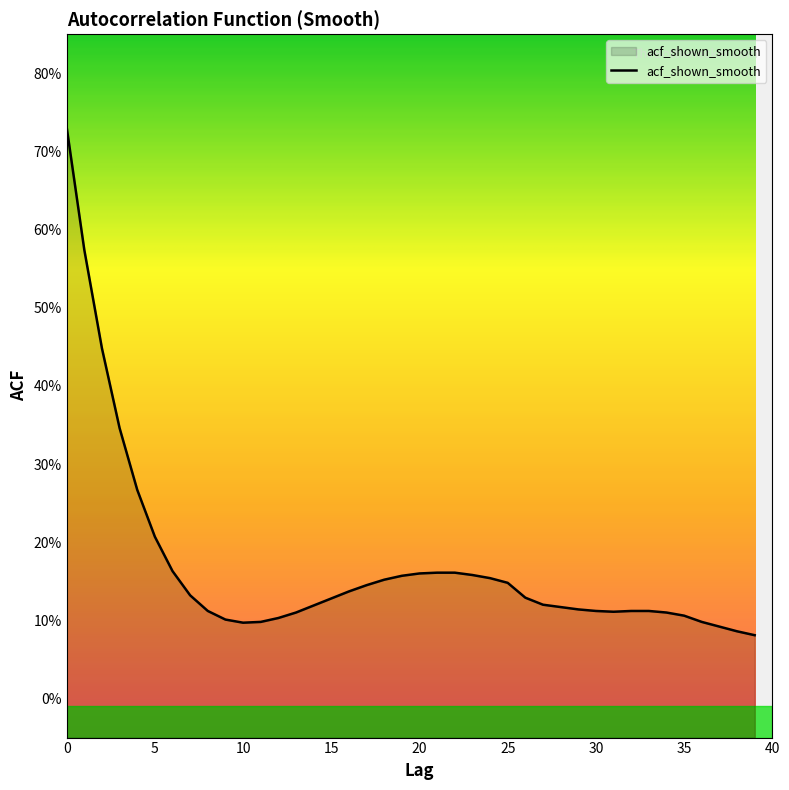

The value at 20 is 0.2. True or false?

True